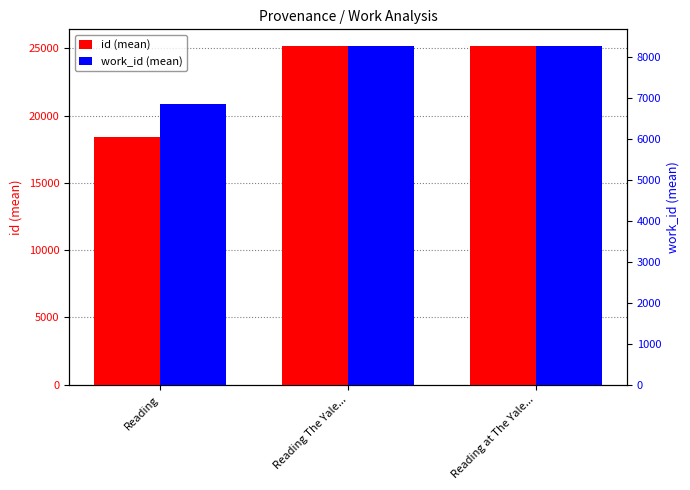

At which label does id (mean) first exceed 25164?

Reading at The Yale...